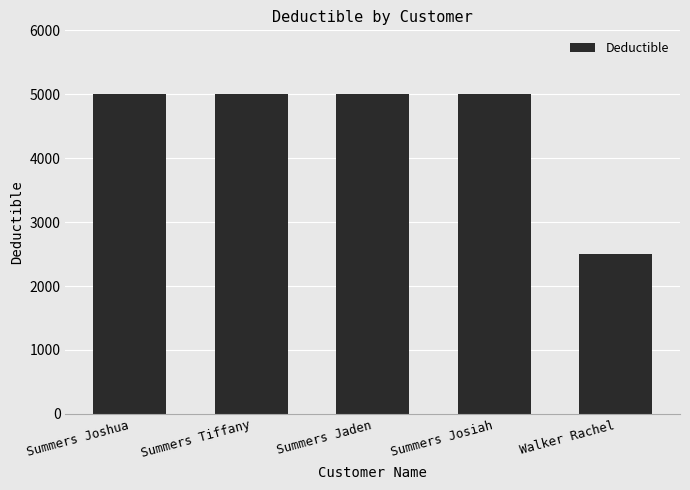

What is the value of the 5th bar from the left?

2500